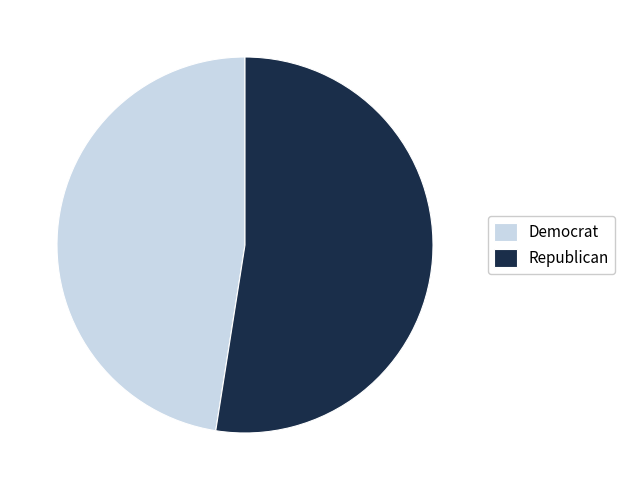

The Republican slice represents 52% of the pie. True or false?

True